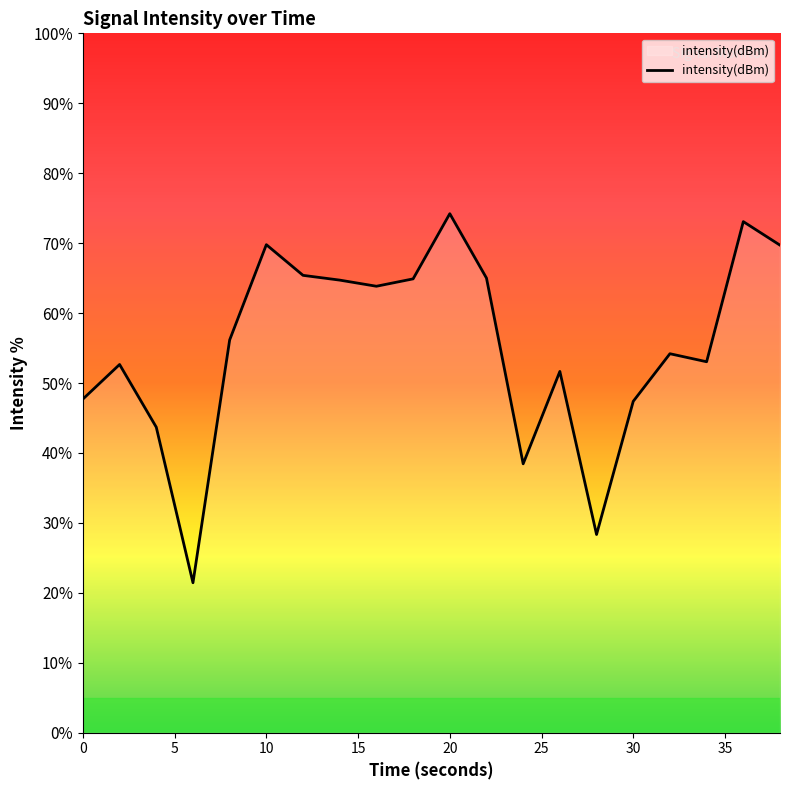

Is this an area chart (filled region under the line)?

No